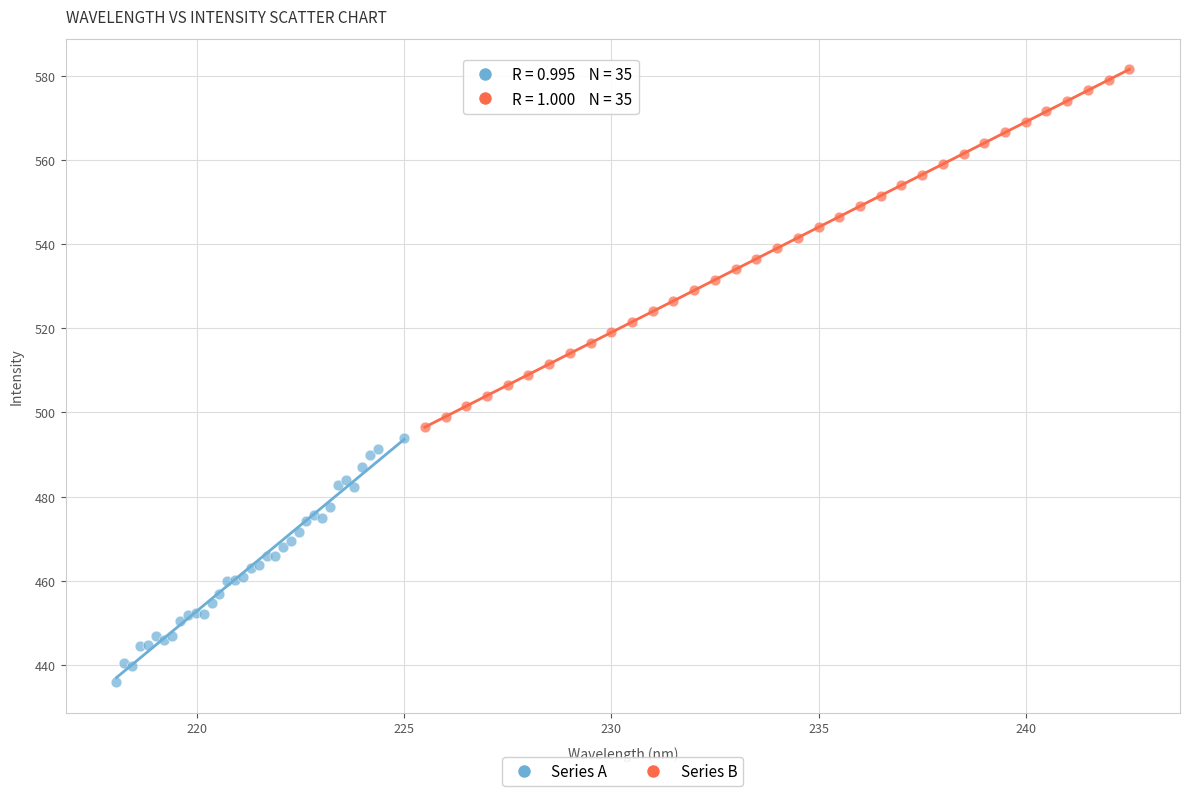

Which series has the widest spread of Y values?

Series B